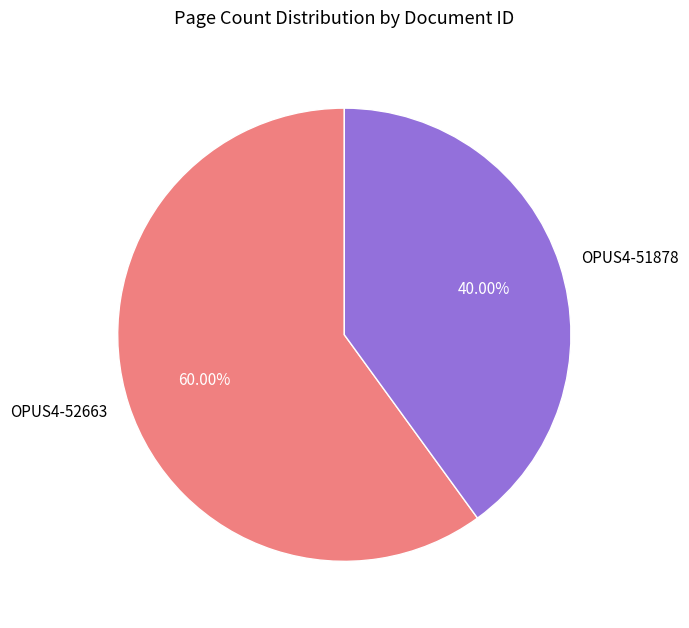

True or false: OPUS4-52663 accounts for 54% of the total.

False